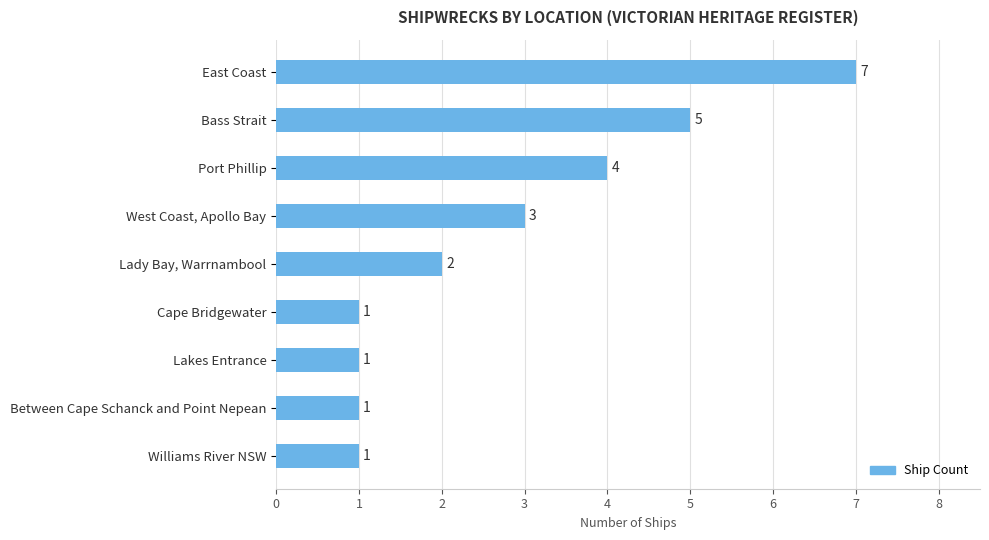

How many values are between 1 and 4?

7